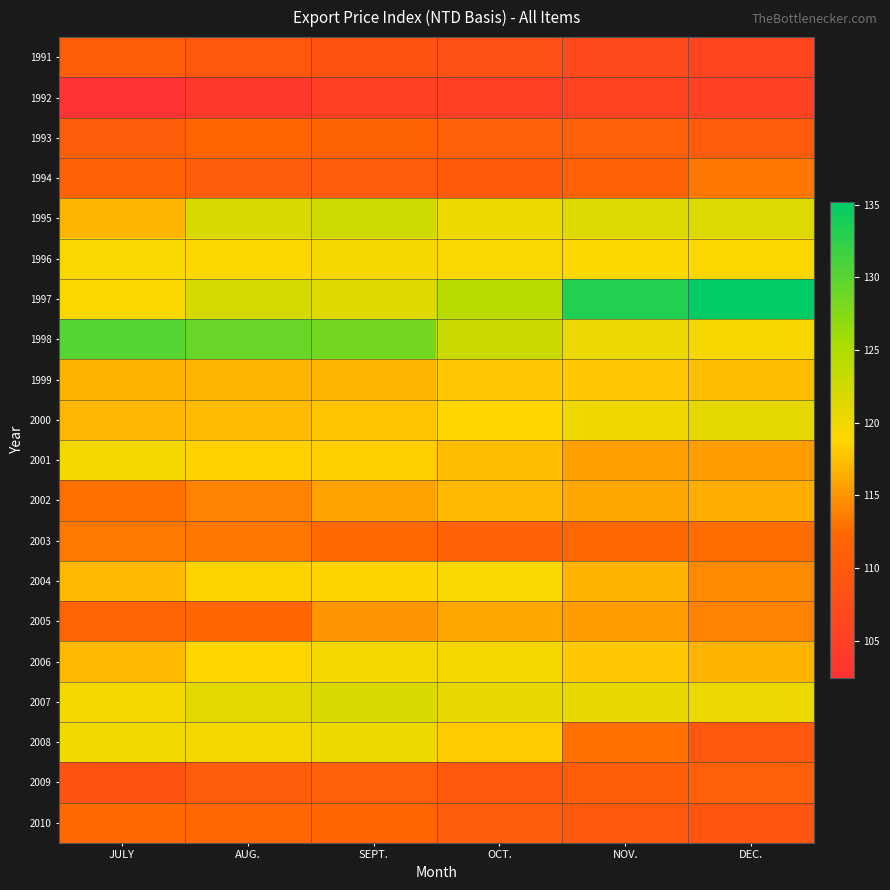

Rank the series at SEPT. from lowest to highest value.

1992, 1991, 1994, 2009, 1993, 2010, 2003, 2005, 2002, 1999, 2000, 2001, 2004, 1996, 2006, 2008, 1997, 2007, 1995, 1998